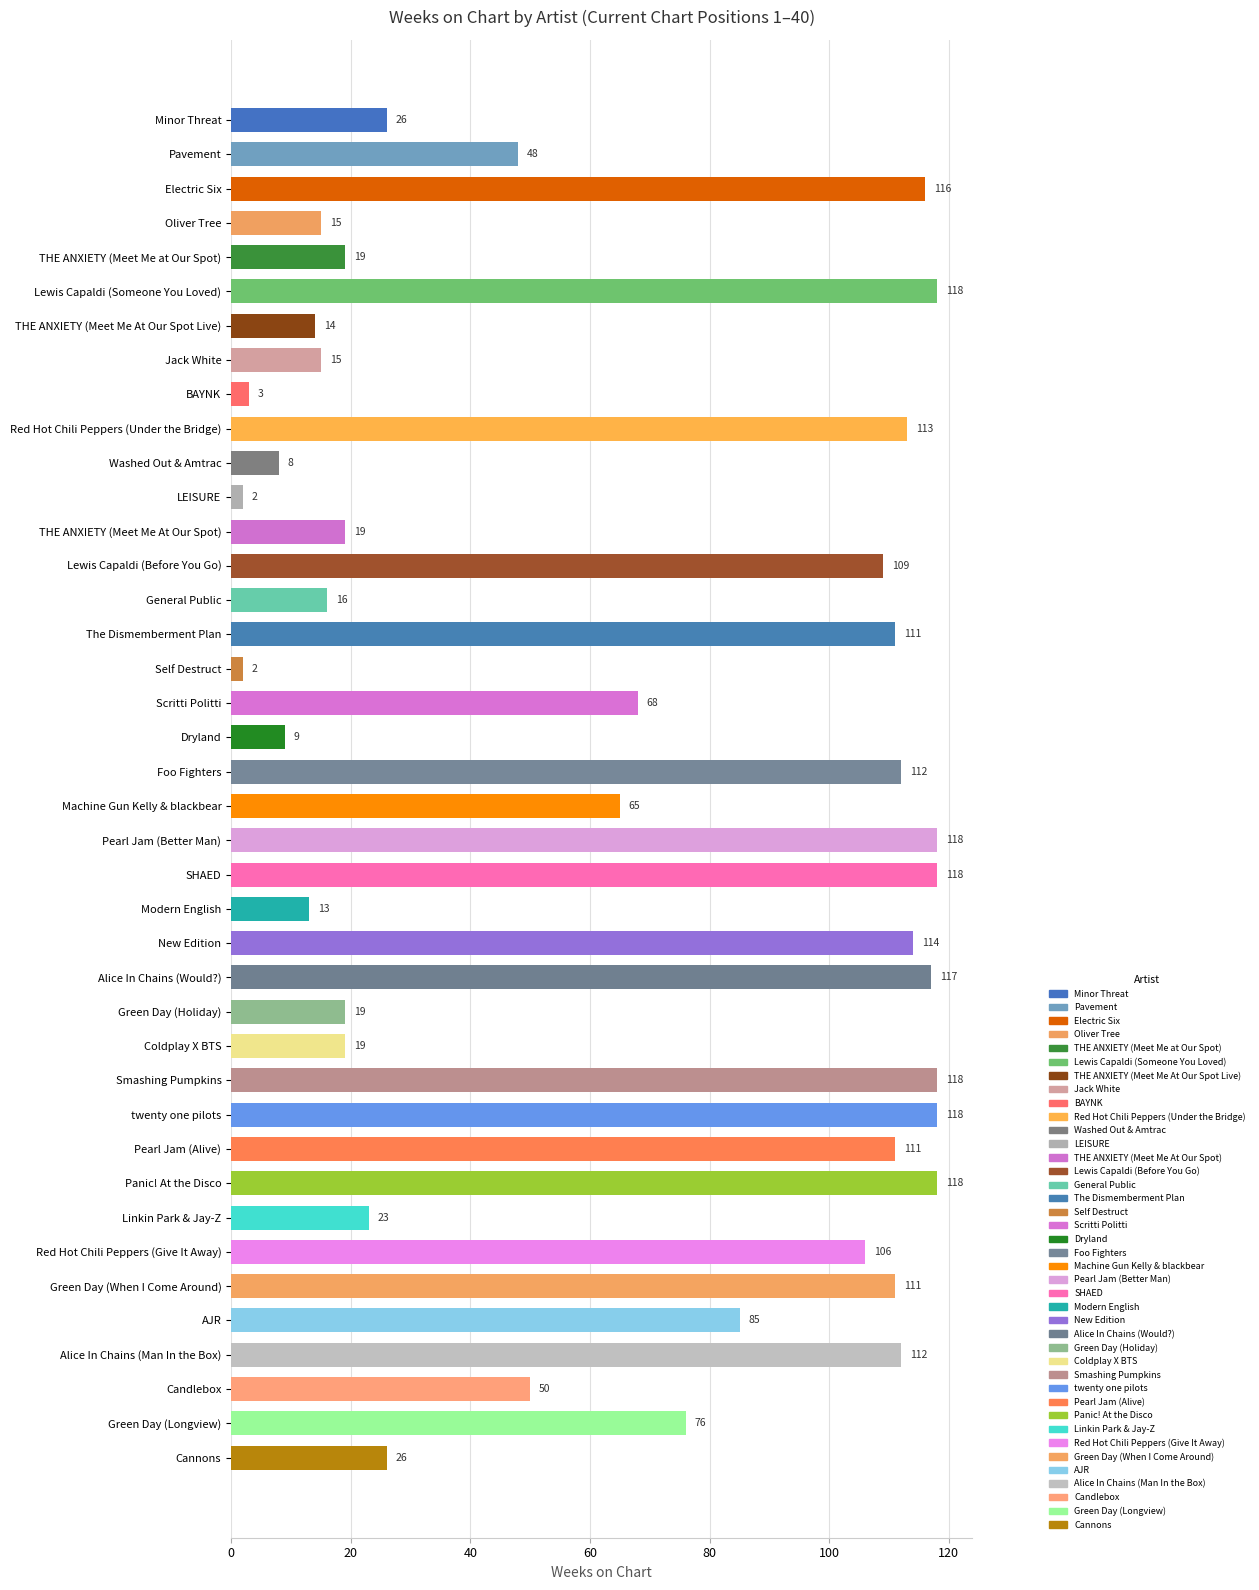

What is the change in value from Lewis Capaldi (Before You Go) to SHAED?

+9